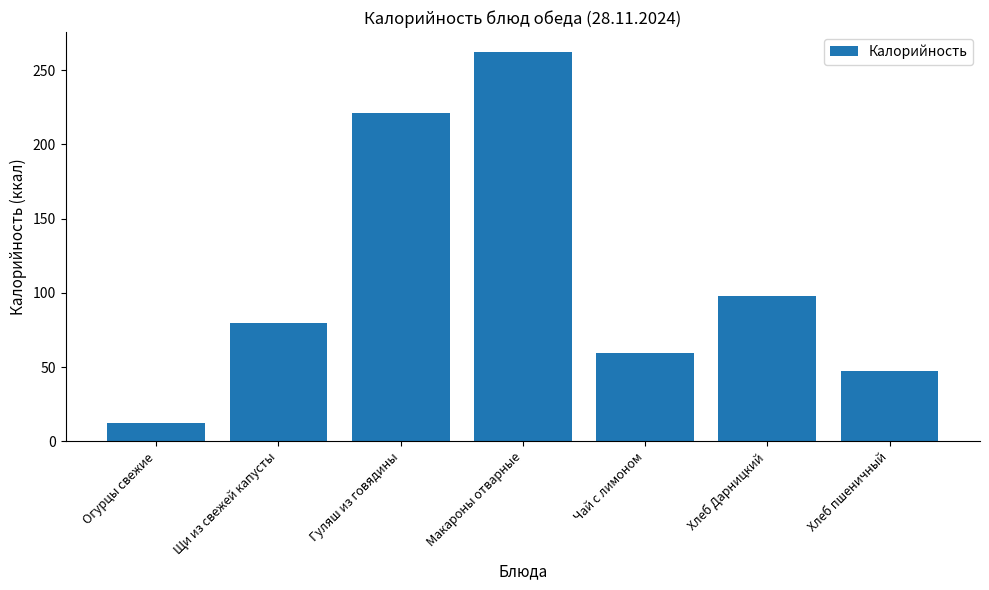

Approximately how many times larger is the value at Макароны отварные compared to Хлеб Дарницкий?

2.7